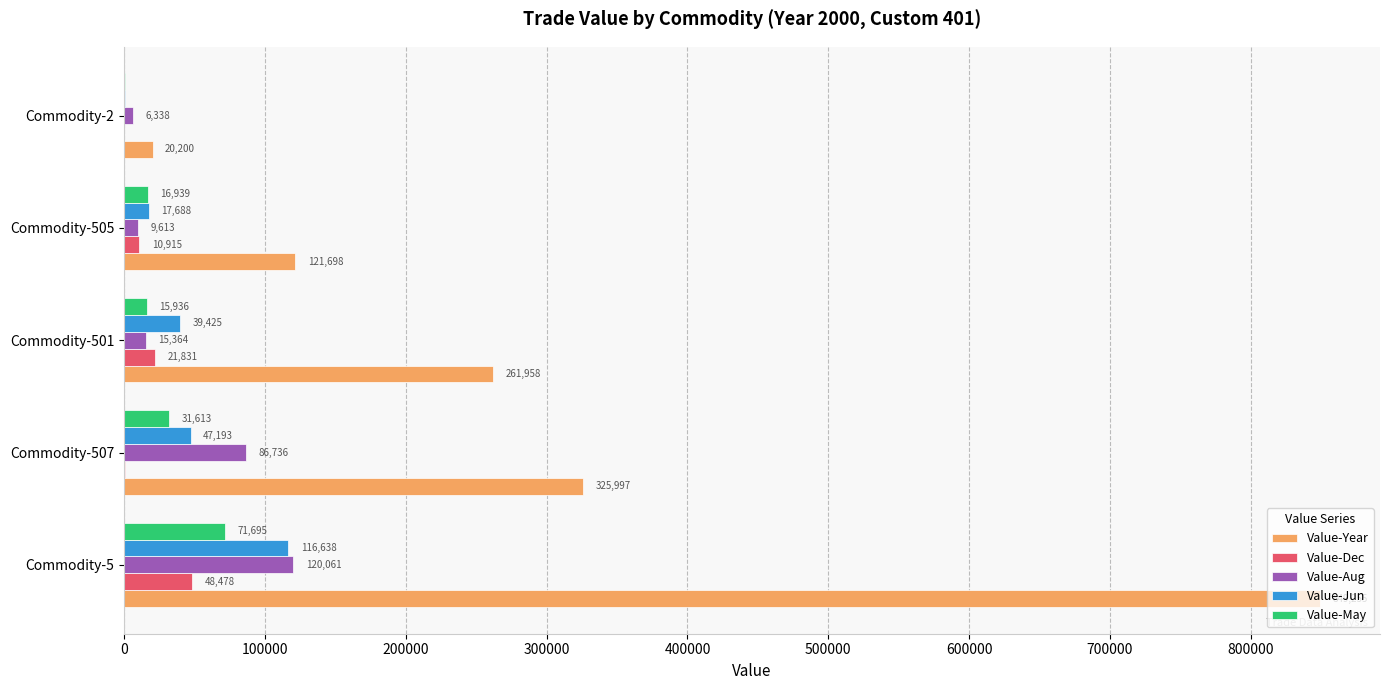

The value of Value-Aug at Commodity-507 is 129078. True or false?

False